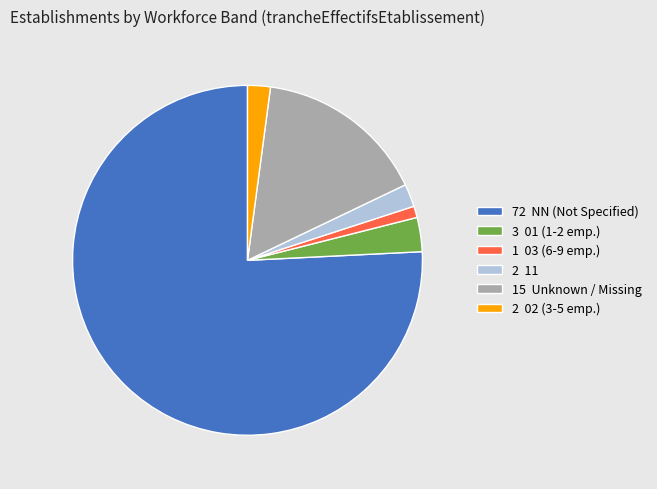

Is the sum of 2 11 and 15 Unknown / Missing greater than half?

No